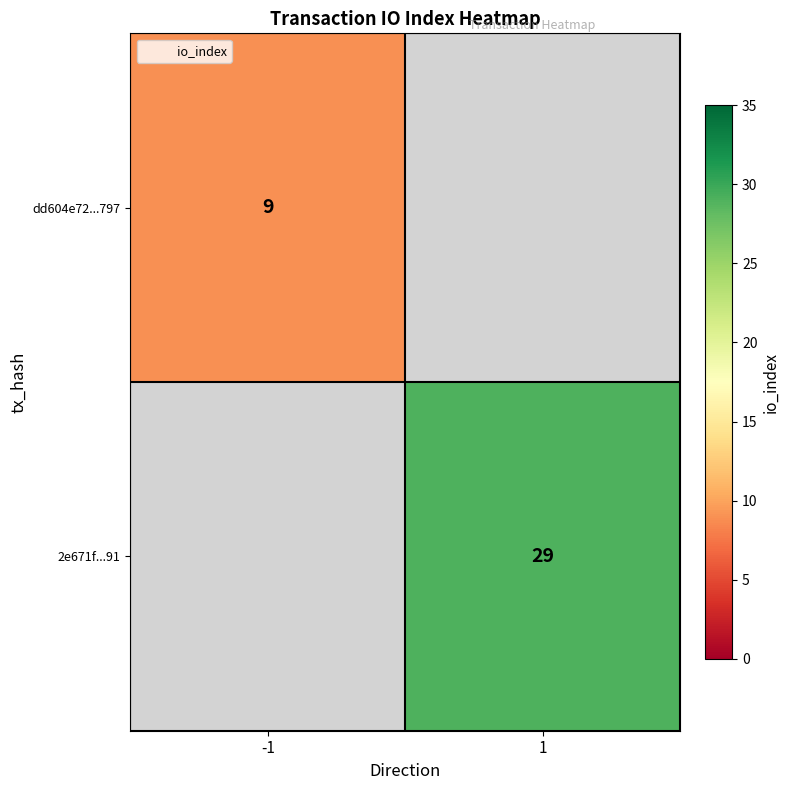

The value of 2e671f...91 at 1 is 47.1. True or false?

False